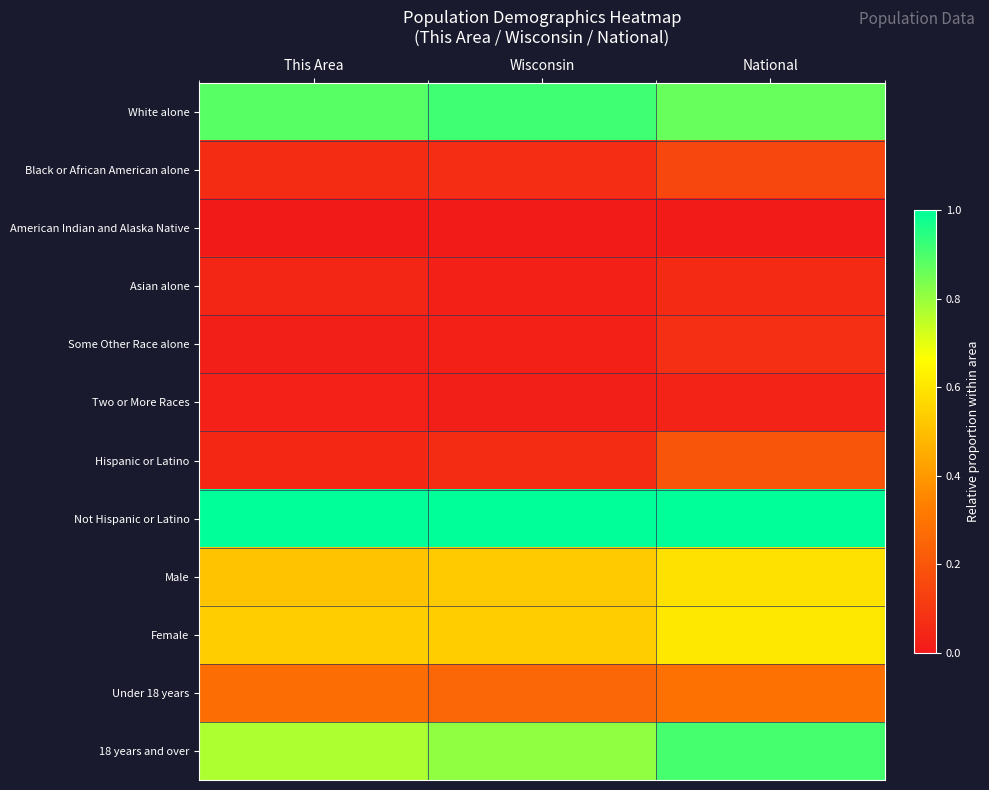

Which category has the highest value across all series?

This Area